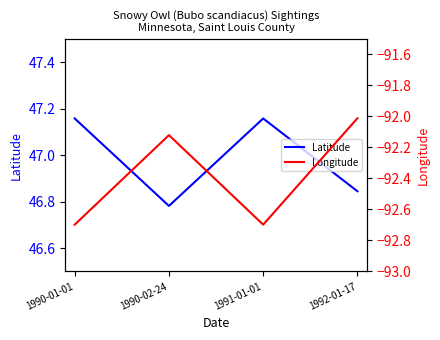

Reading right to left, what are all the values shown in this chart?

Latitude: 1992-01-17=46.8	1991-01-01=47.2	1990-02-24=46.8	1990-01-01=47.2
Longitude: 1992-01-17=-92.0	1991-01-01=-92.7	1990-02-24=-92.1	1990-01-01=-92.7